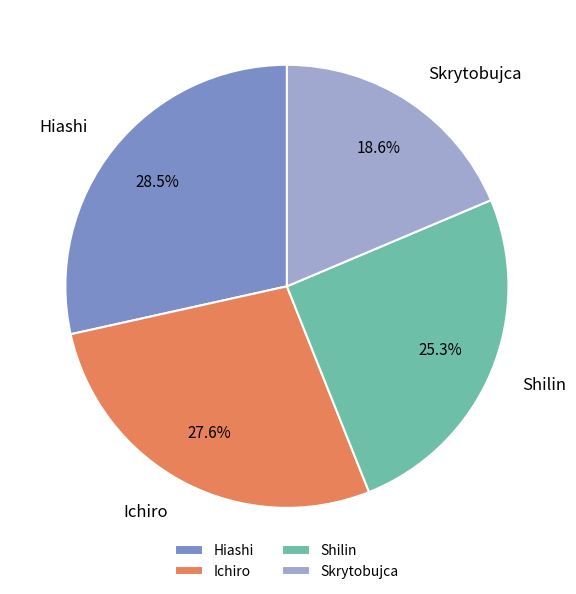

Rank the categories by value from lowest to highest.

Skrytobujca, Shilin, Ichiro, Hiashi